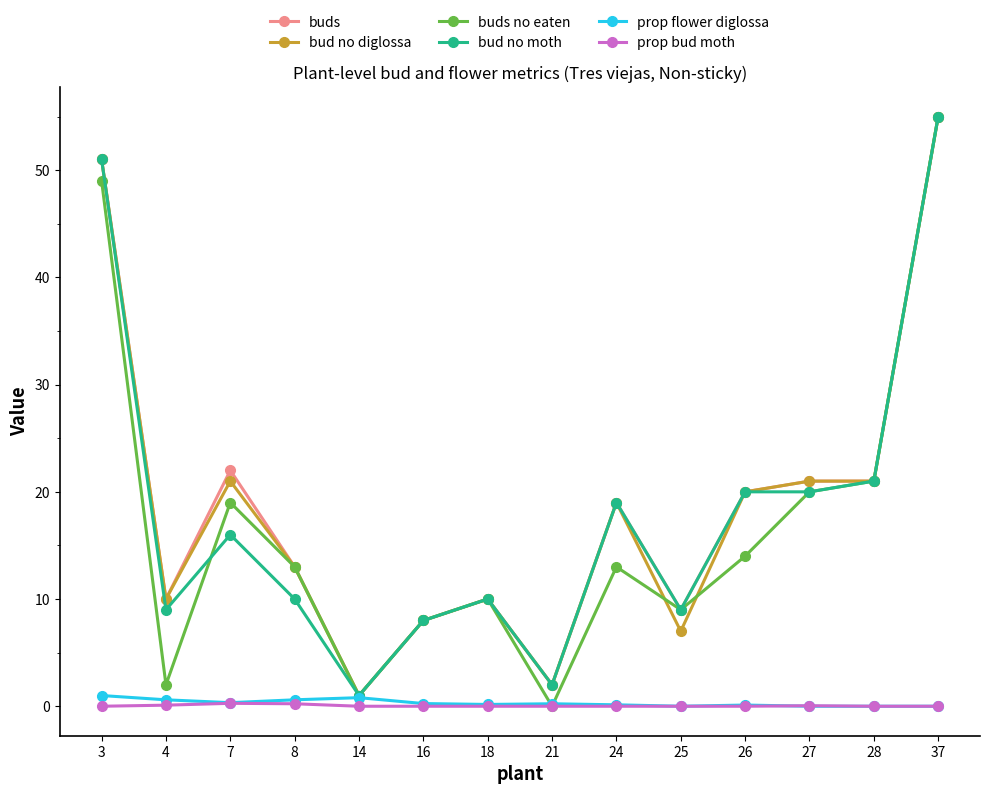

How many categories are shown in the chart?

14